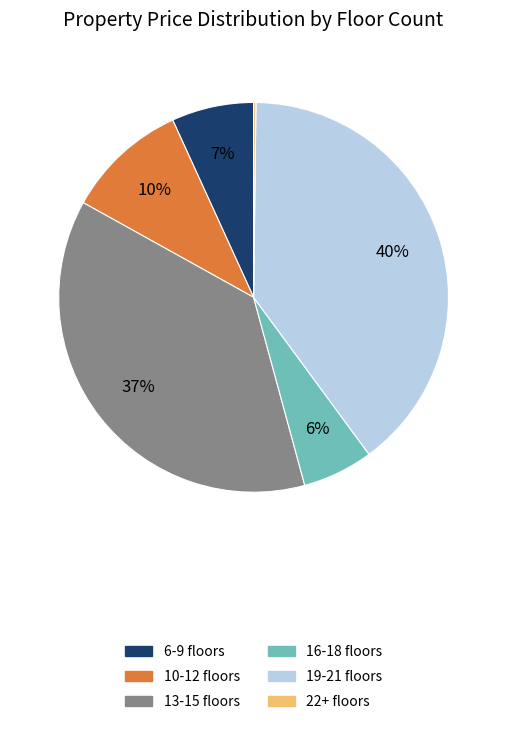

Is it true that 16-18 floors is 1% of the pie?

False